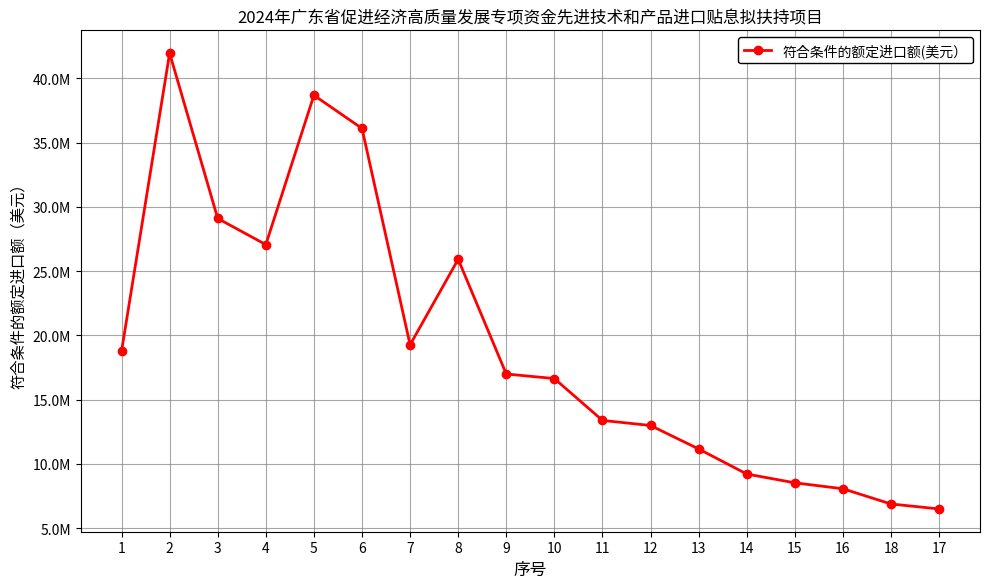

What value does the data have at 11?

13385711.1